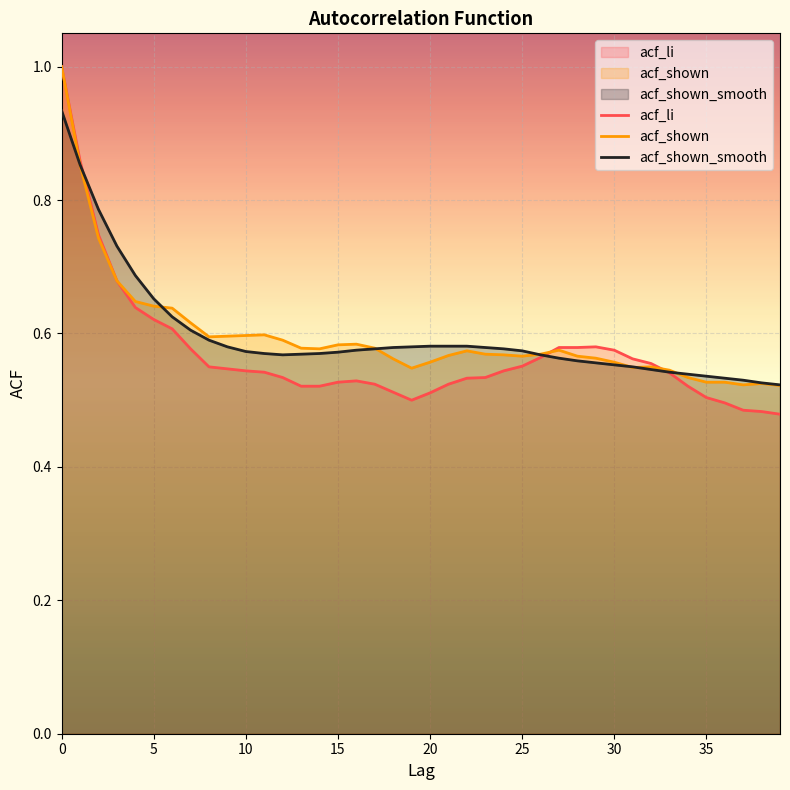

Does the chart display data point markers on the line(s)?

No